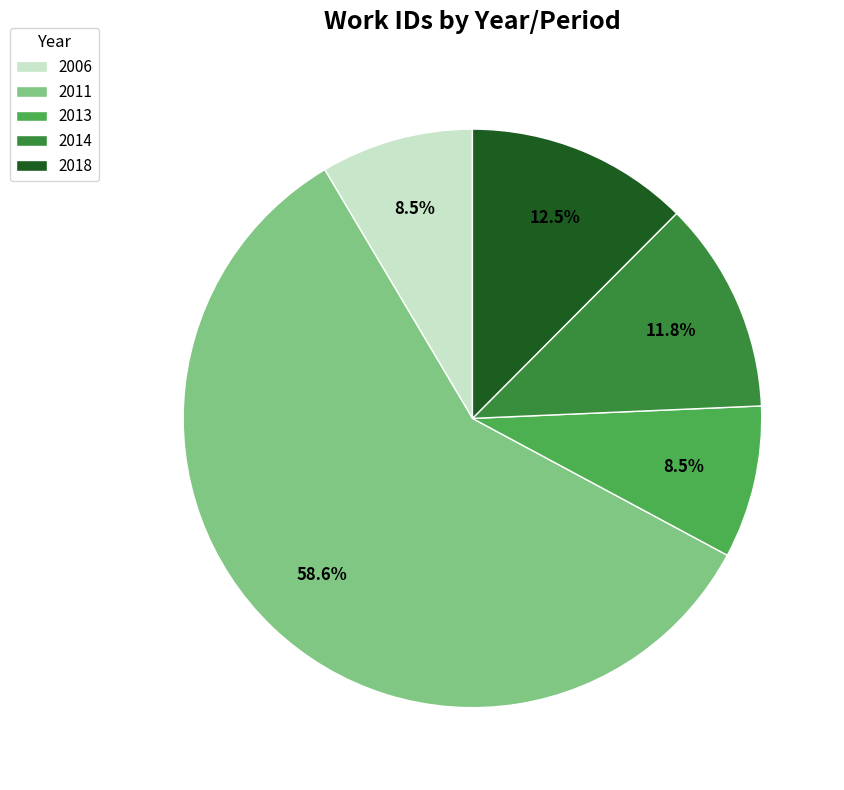

Count the number of slices in the pie.

5